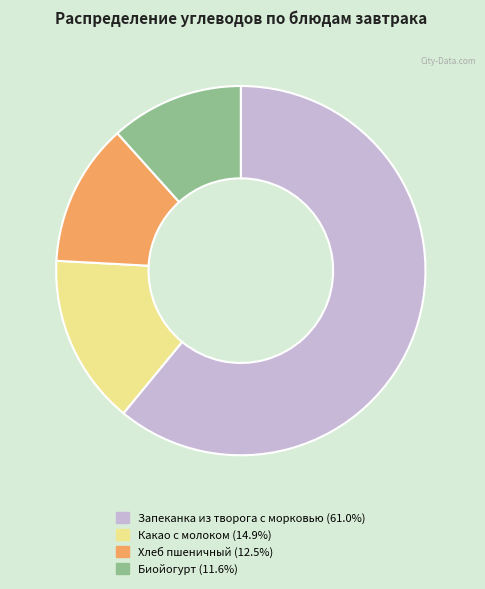

How many segments does this pie chart have?

4